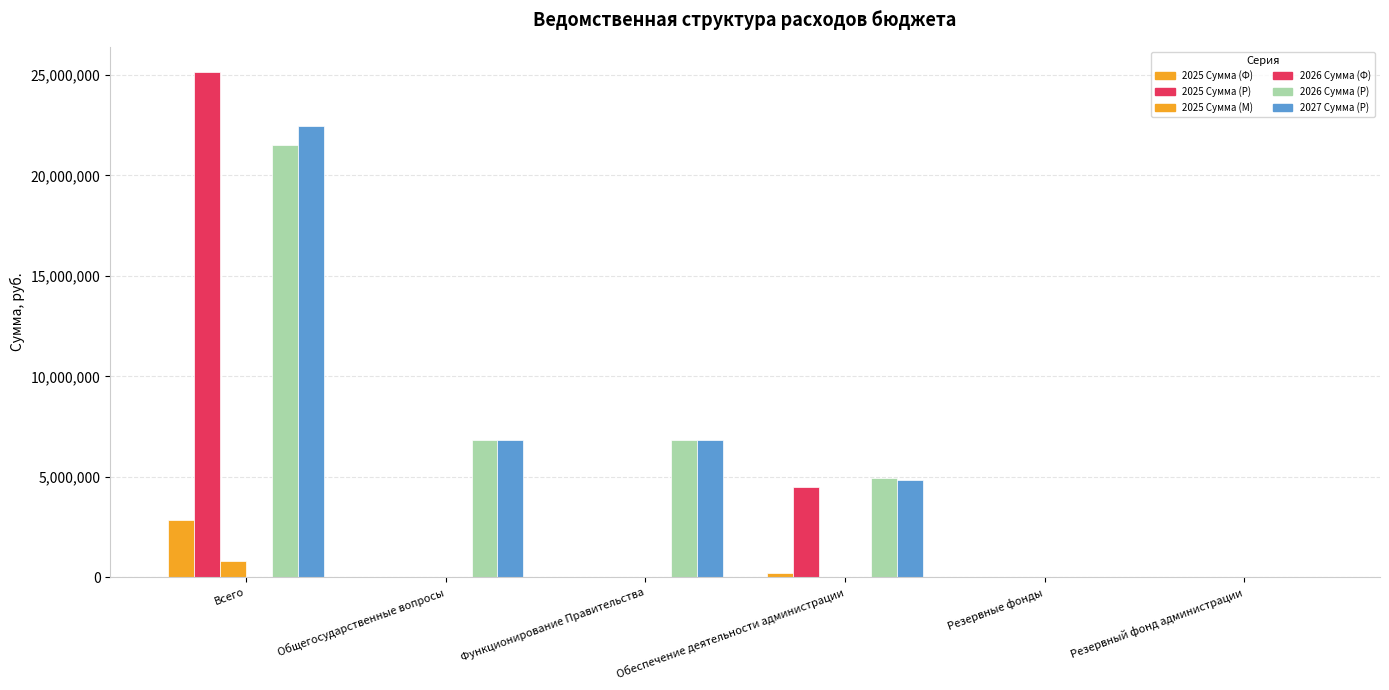

At which label is 2025 Сумма (Ф) closest to 1422021?

Обеспечение деятельности администрации